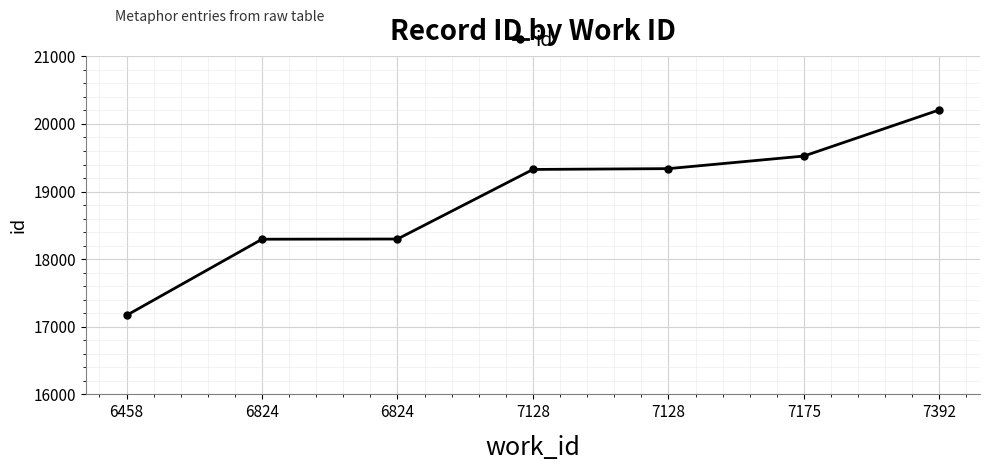

How many categories are shown in the chart?

7